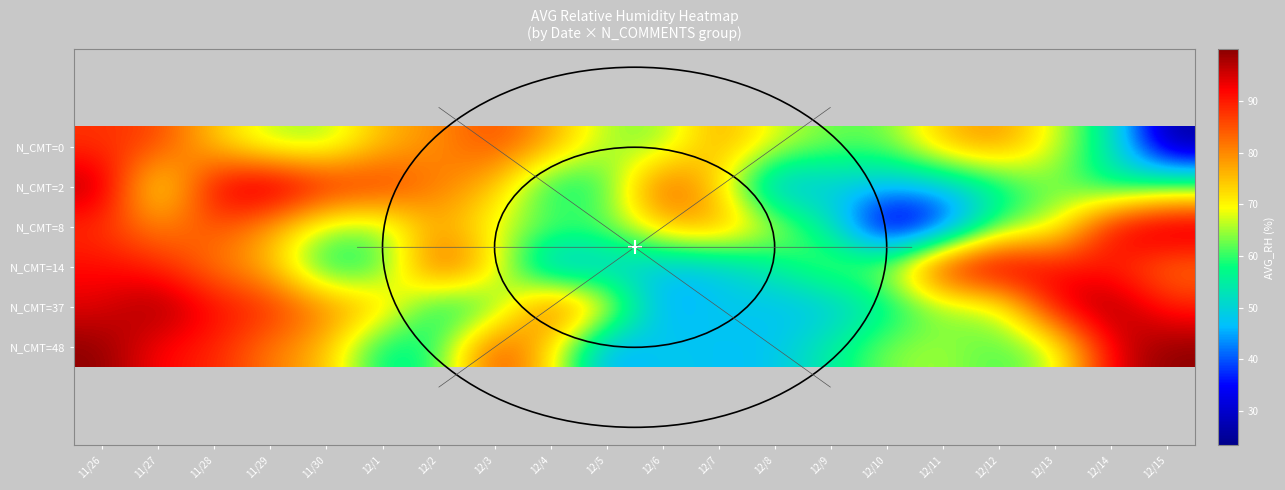

Reading left to right, transcribe all the data shown in this chart.

N_CMT=0: 11/26=87.8	11/27=86.6	11/28=74.2	11/29=65.4	11/30=64.6	12/1=75.6	12/2=79.5	12/3=86.0	12/4=77.7	12/5=64.9	12/6=63.4	12/7=78.1	12/8=67.8	12/9=62.6	12/10=62.2	12/11=75.4	12/12=79.8	12/13=67.5	12/14=54.3	12/15=25.0
N_CMT=2: 11/26=98.4	11/27=65.4	11/28=93.8	11/29=100.0	11/30=91.7	12/1=89.4	12/2=81.1	12/3=75.5	12/4=54.9	12/5=59.1	12/6=87.8	12/7=72.4	12/8=43.3	12/9=48.9	12/10=46.7	12/11=47.6	12/12=55.1	12/13=63.8	12/14=54.3	12/15=60.5
N_CMT=8: 11/26=87.8	11/27=79.5	11/28=86.0	11/29=77.7	11/30=64.9	12/1=63.4	12/2=78.1	12/3=67.8	12/4=62.6	12/5=62.2	12/6=75.4	12/7=79.8	12/8=67.5	12/9=54.3	12/10=25.0	12/11=34.0	12/12=60.5	12/13=65.4	12/14=93.8	12/15=100.0
N_CMT=14: 11/26=91.7	11/27=89.4	11/28=81.1	11/29=75.5	11/30=54.9	12/1=59.1	12/2=87.8	12/3=72.4	12/4=43.3	12/5=48.9	12/6=46.7	12/7=47.6	12/8=55.1	12/9=63.8	12/10=65.4	12/11=93.8	12/12=100.0	12/13=91.7	12/14=89.4	12/15=81.1
N_CMT=37: 11/26=93.8	11/27=100.0	11/28=91.7	11/29=89.4	11/30=81.1	12/1=75.5	12/2=54.9	12/3=59.1	12/4=87.8	12/5=72.4	12/6=43.3	12/7=48.9	12/8=46.7	12/9=47.6	12/10=55.1	12/11=63.8	12/12=65.4	12/13=93.8	12/14=100.0	12/15=89.4
N_CMT=48: 11/26=100.0	11/27=91.7	11/28=89.4	11/29=81.1	11/30=75.5	12/1=54.9	12/2=59.1	12/3=87.8	12/4=72.4	12/5=43.3	12/6=48.9	12/7=46.7	12/8=47.6	12/9=55.1	12/10=63.8	12/11=65.4	12/12=60.5	12/13=65.4	12/14=93.8	12/15=100.0